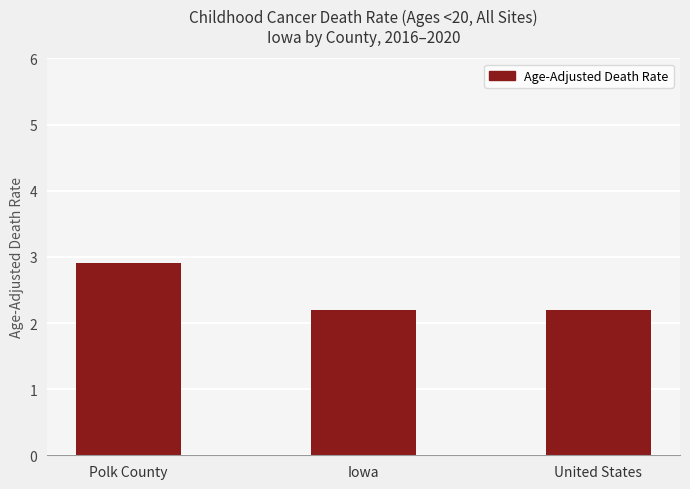

Between United States and Polk County, which is larger?

Polk County